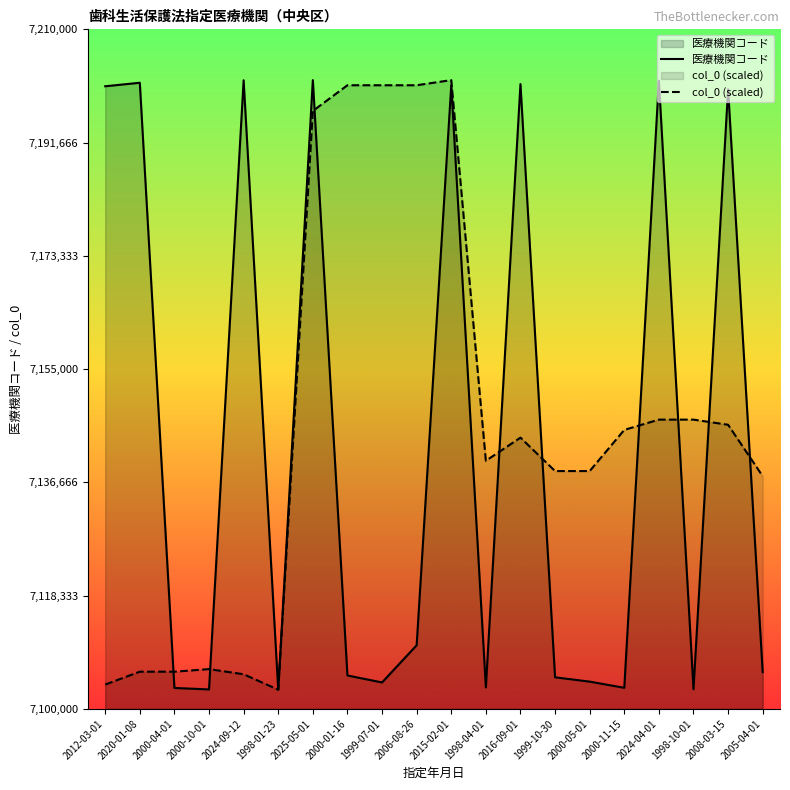

True or false: 医療機関コード has a value of 7200957.0 at 2015-02-01.

True